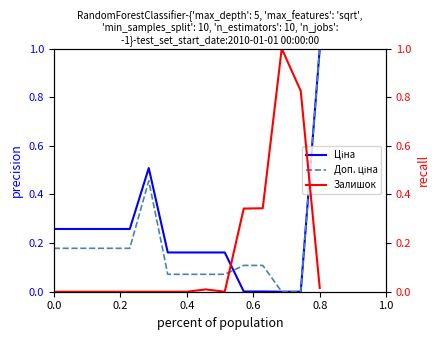

Reading right to left, list all the values displayed in this chart.

Ціна: 1.0	0.0	0.0	0.0	0.0	0.2	0.2	0.2	0.2	0.5	0.3	0.3	0.3	0.3	0.3
Доп. ціна: 1.0	0.0	0.0	0.1	0.1	0.1	0.1	0.1	0.1	0.5	0.2	0.2	0.2	0.2	0.2
Залишок: 0.0	0.8	1.0	0.3	0.3	0.0	0.0	0.0	0.0	0.0	0.0	0.0	0.0	0.0	0.0